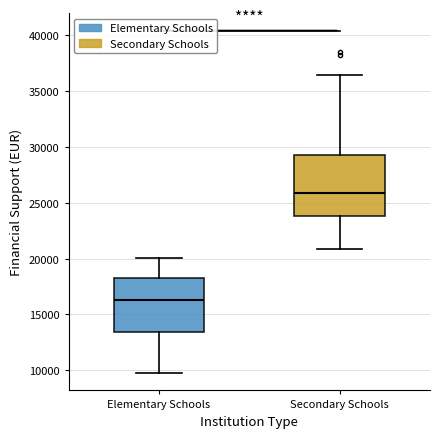

Where is the lower edge of the box for Secondary Schools on the y-axis? The values are not printed on the chart, so give them approximately, as read against the axis.

24000